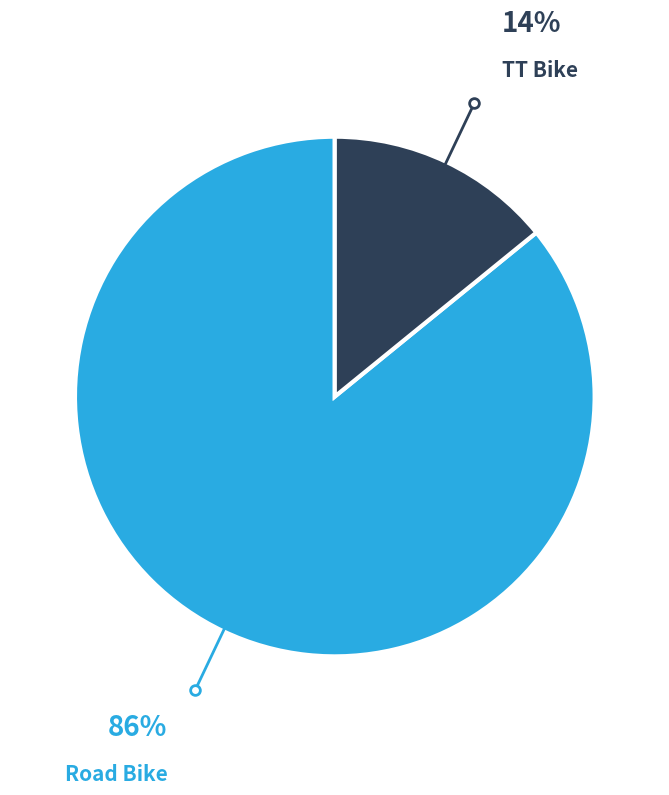

Is there any slice that represents more than half of the pie?

Yes